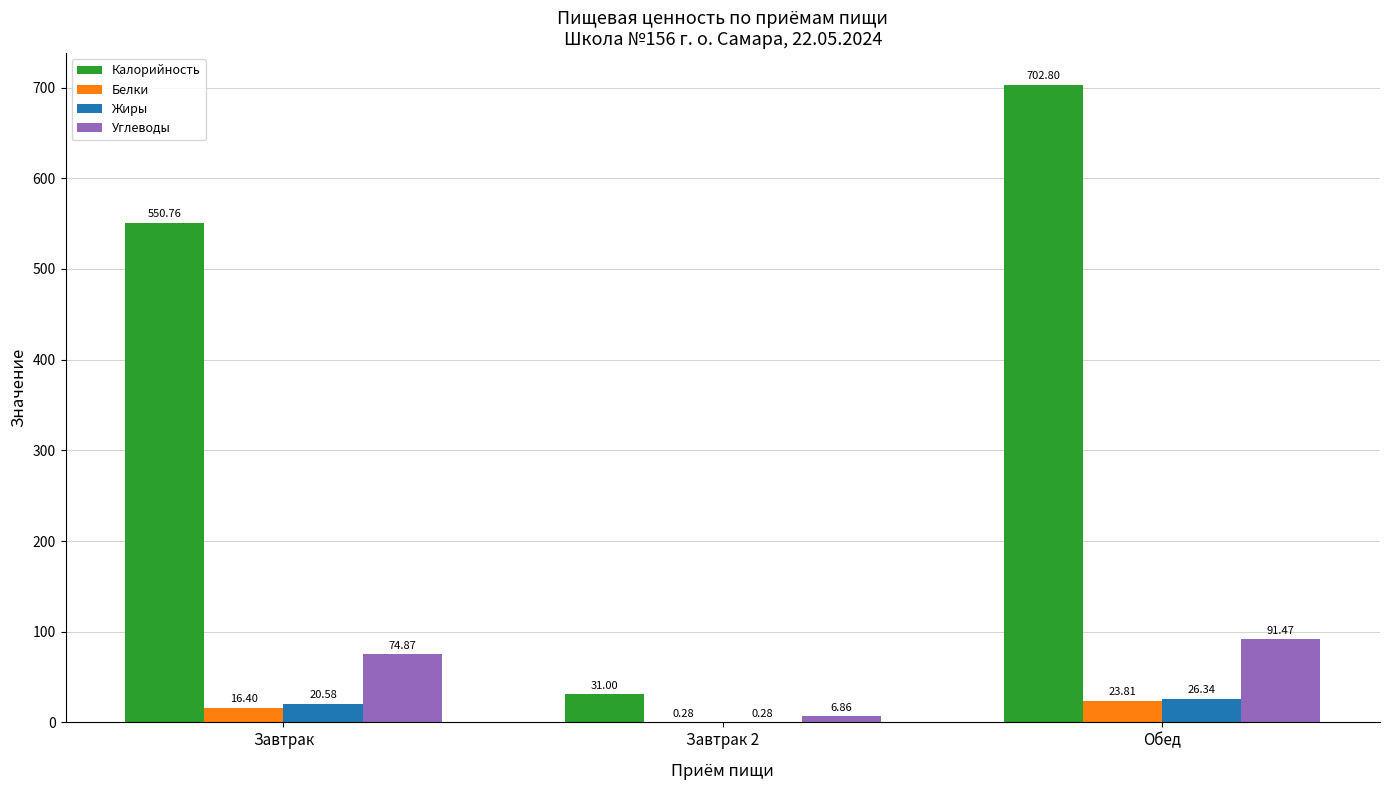

Which series has the largest total across all categories?

Калорийность